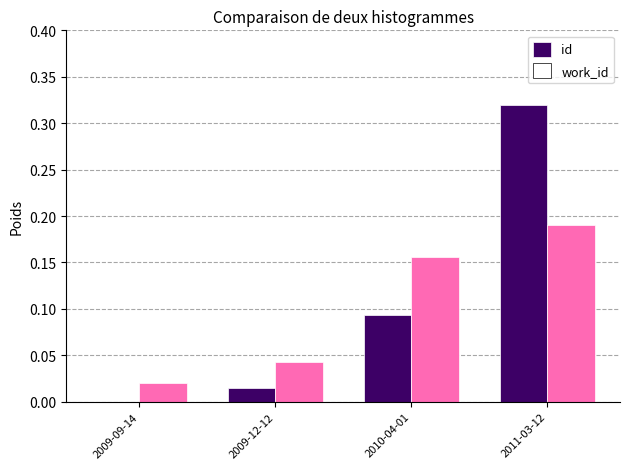

How many groups of bars are there?

4